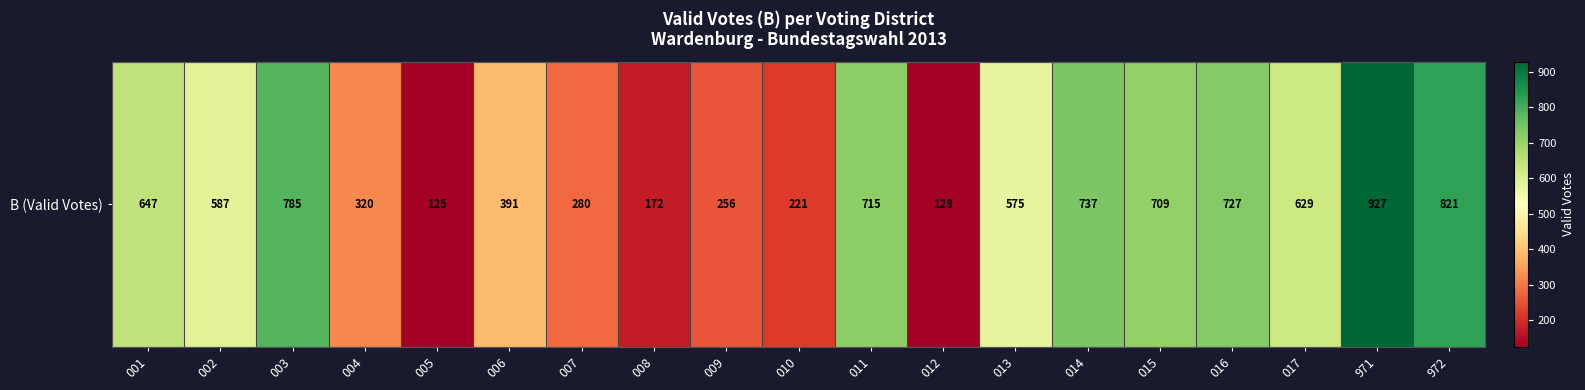

List the labels in order of value, largest first.

971, 972, 003, 014, 016, 011, 015, 001, 017, 002, 013, 006, 004, 007, 009, 010, 008, 012, 005